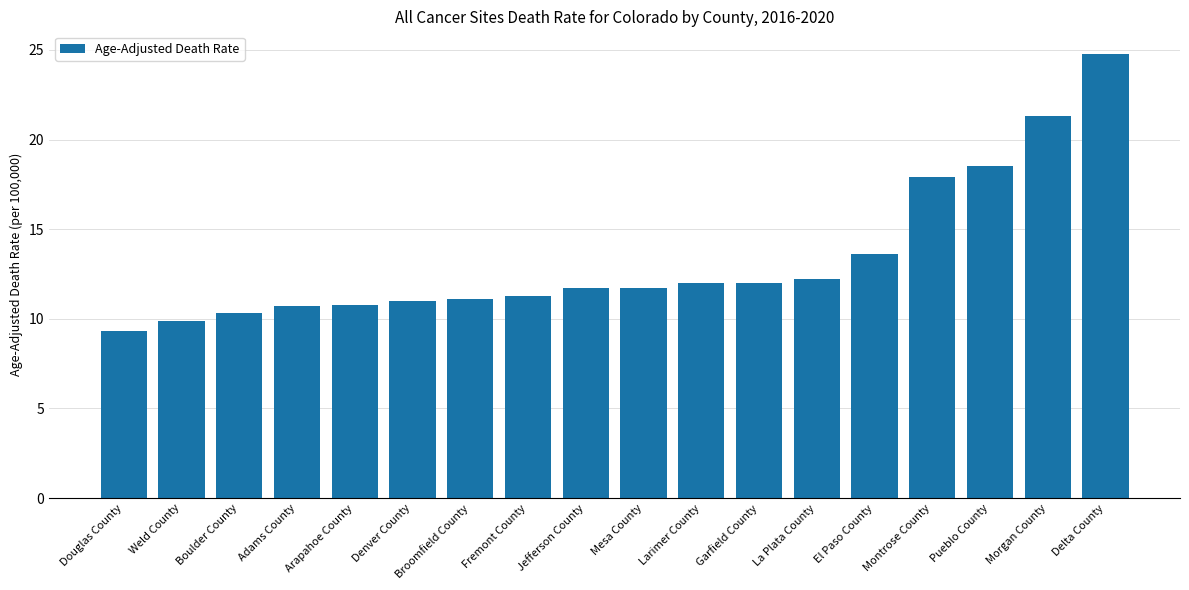

What is the average value?

13.3